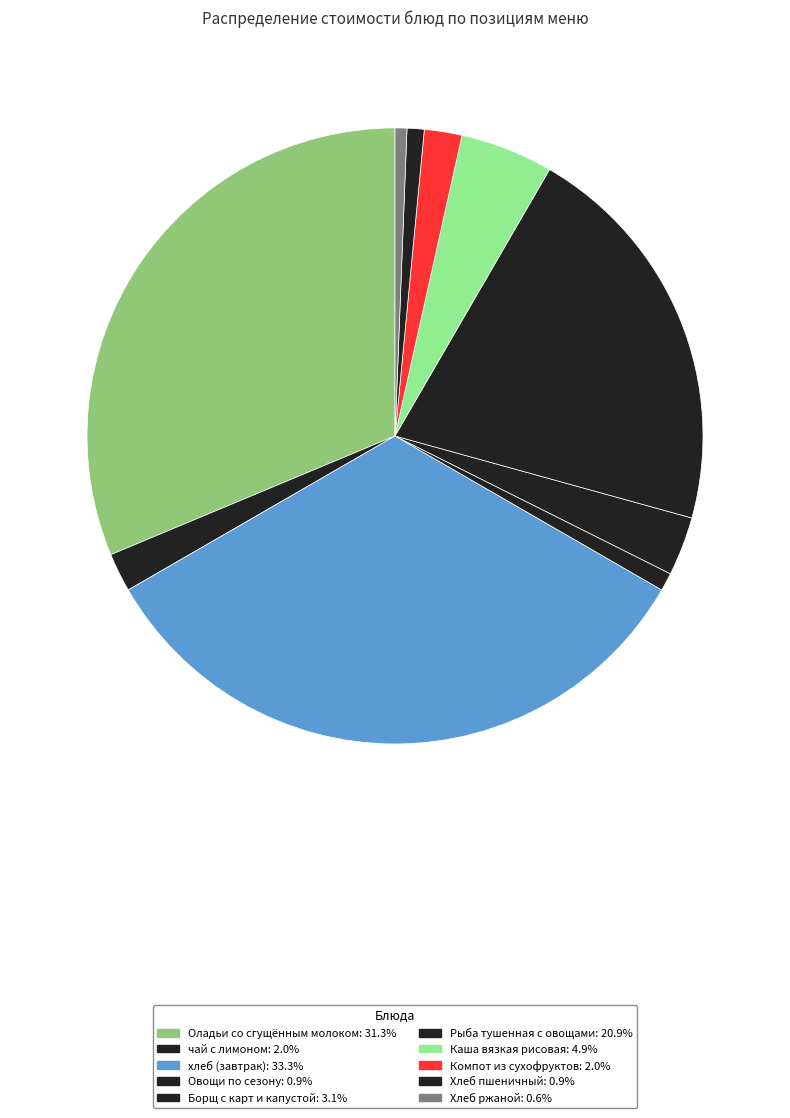

Between хлеб (завтрак) and Рыба тушенная с овощами, which is larger?

хлеб (завтрак)